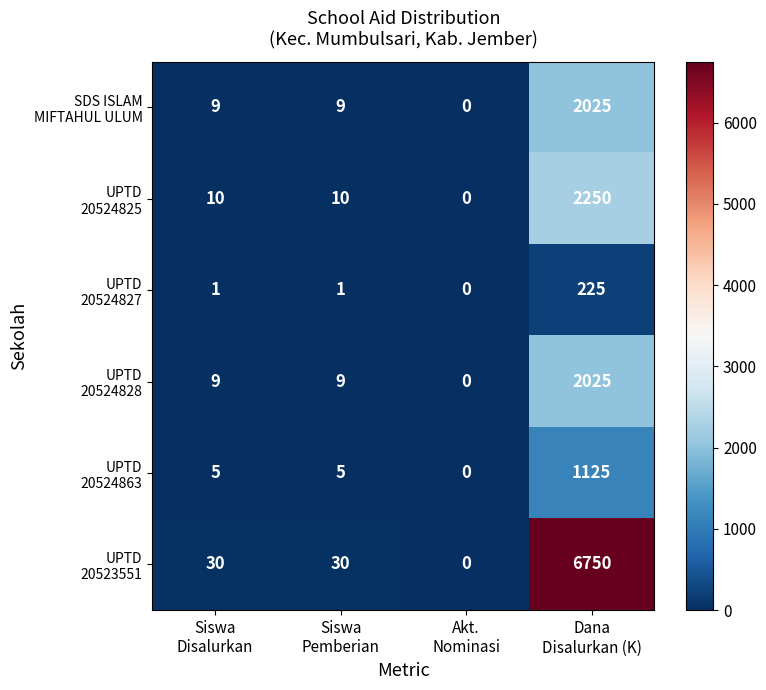

What is the greatest value displayed?

6750